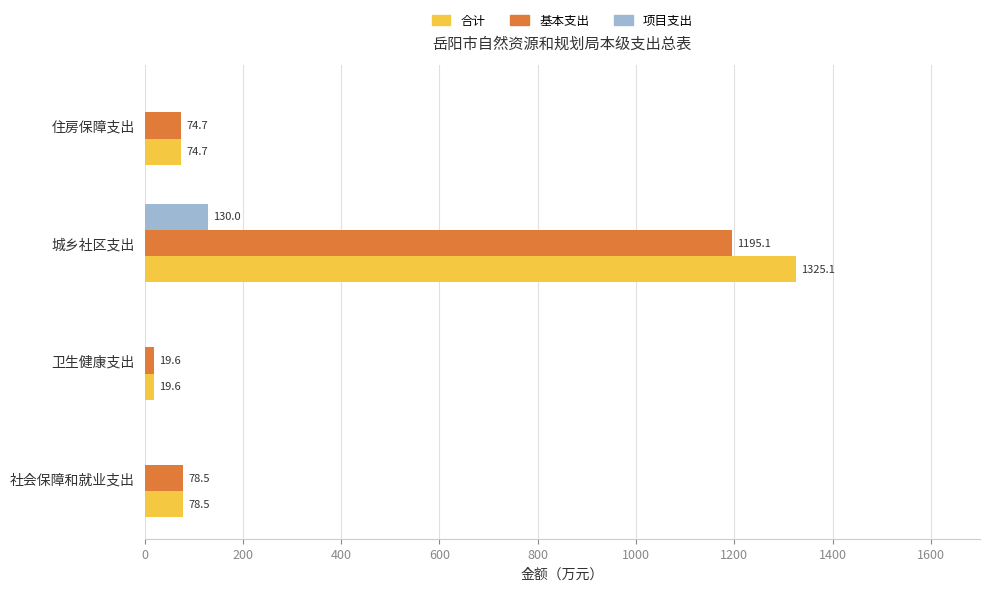

What is the maximum value for 项目支出?

130.0